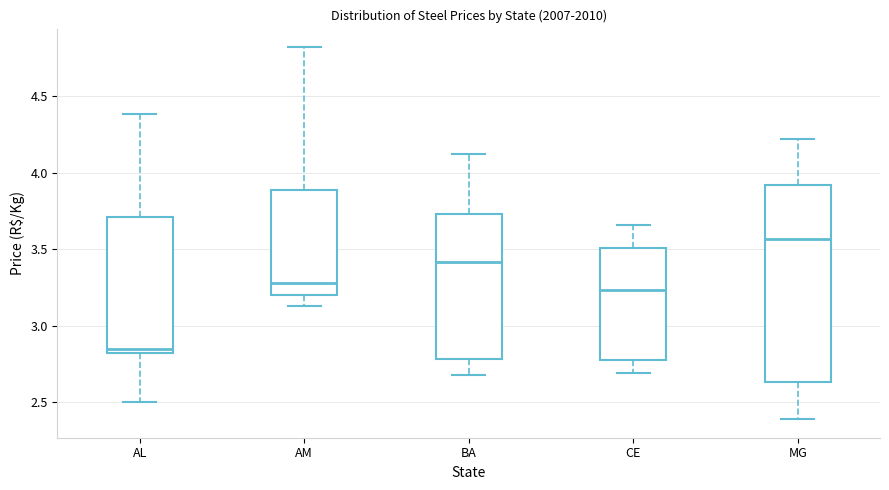

Which box is the tallest, from its lower edge to its upper edge?

MG